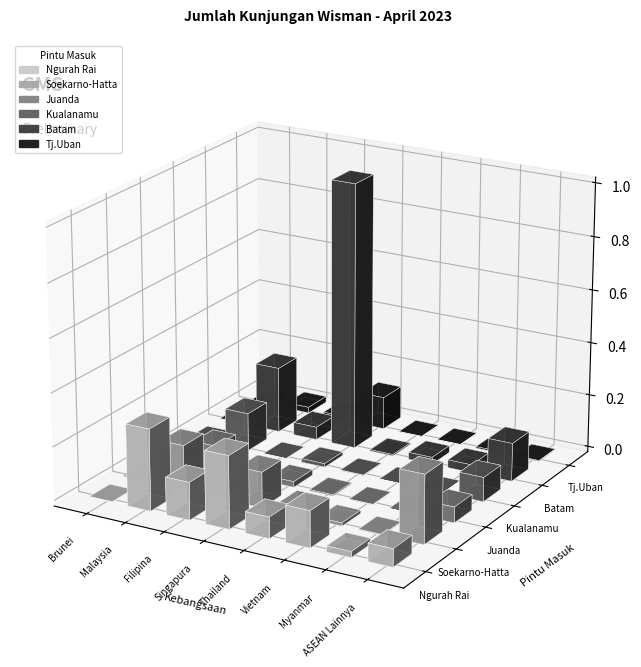

The Tj.Uban series shows 10314 at Singapura. True or false?

False